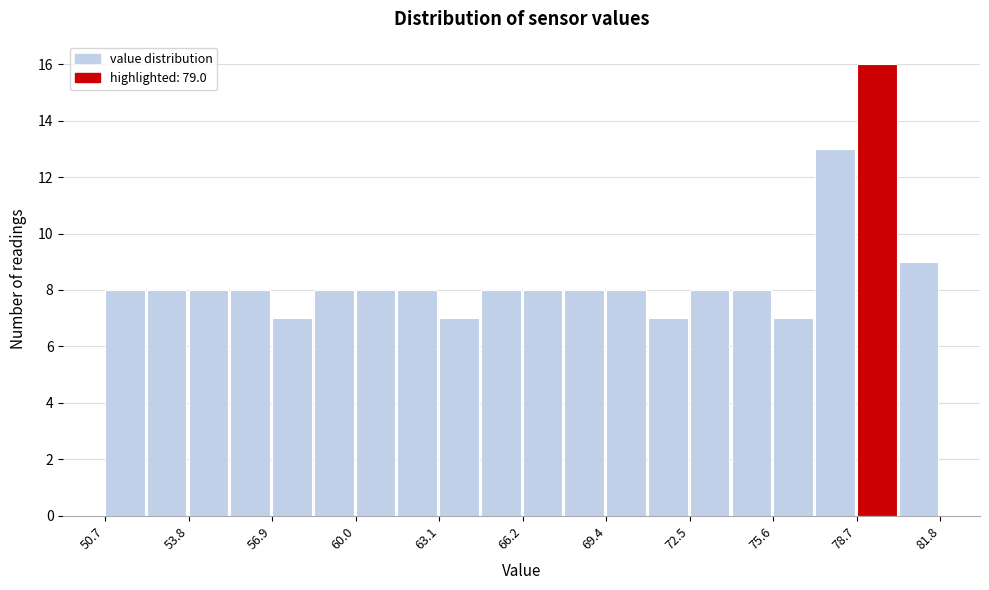

Around what value on the x-axis is the tallest bar? Give the approximate position of its centre, as read against the axis.

79.5